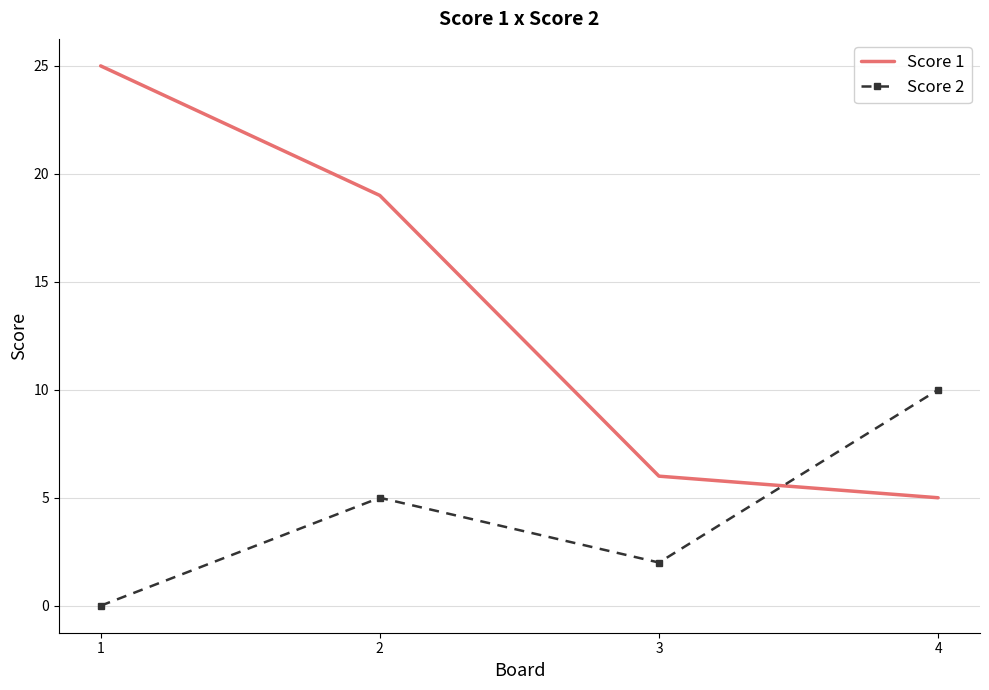

True or false: Score 2 and Score 1 cross at least once.

True